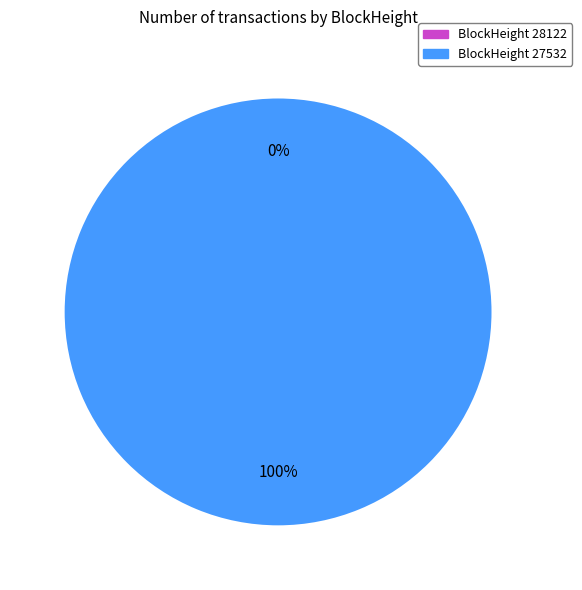

The 28122 slice represents 1% of the pie. True or false?

False